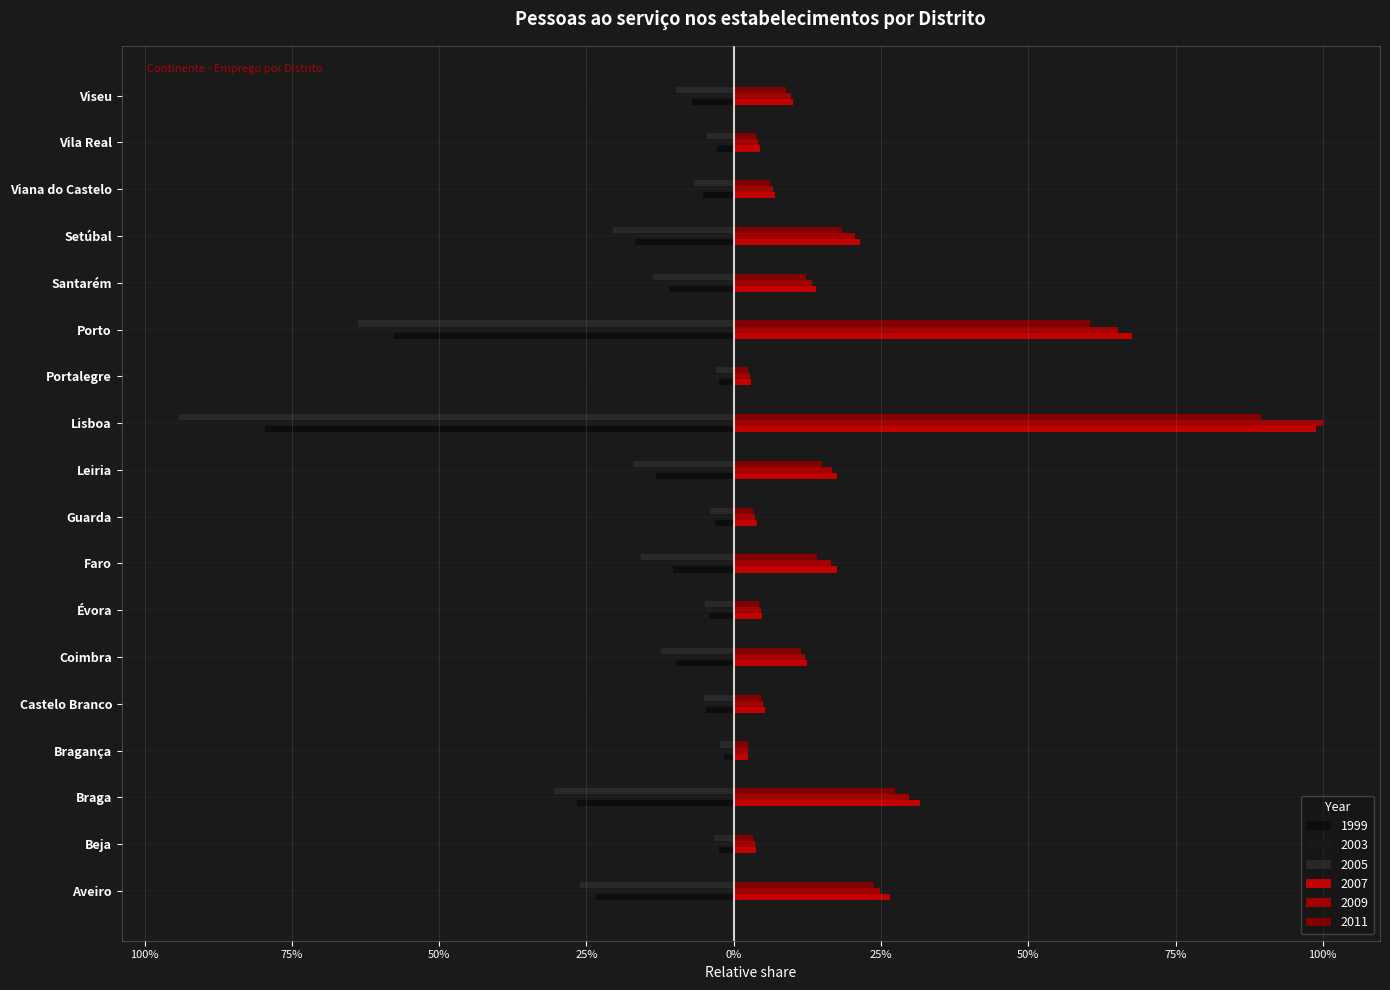

How many groups of bars are there?

18